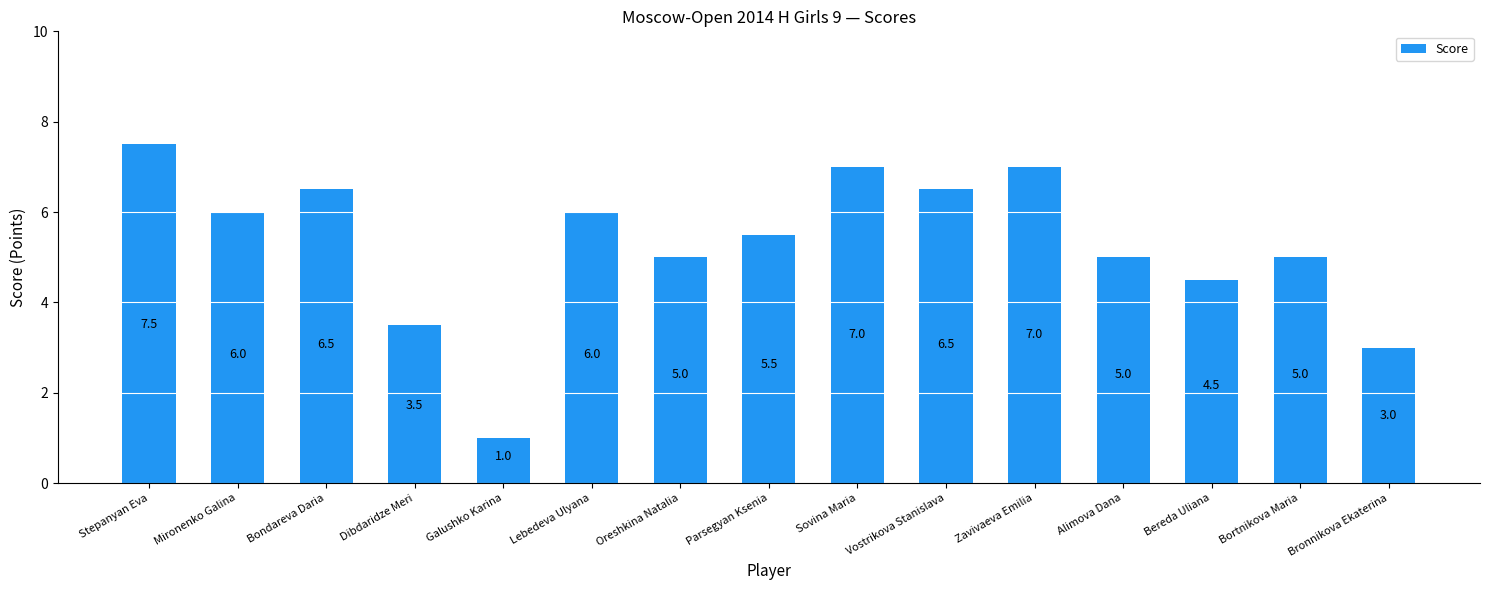

Which label corresponds to the smallest value in the chart?

Galushko Karina